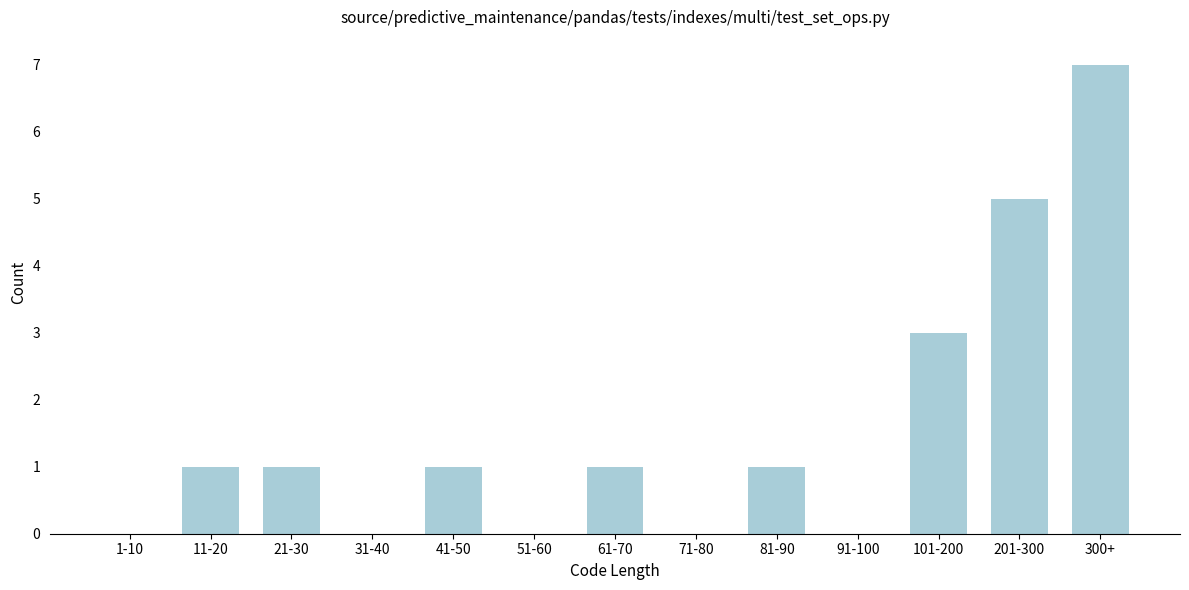

Reading left to right, list all the values displayed in this chart.

1-10=0	11-20=1	21-30=1	31-40=0	41-50=1	51-60=0	61-70=1	71-80=0	81-90=1	91-100=0	101-200=3	201-300=5	300+=7